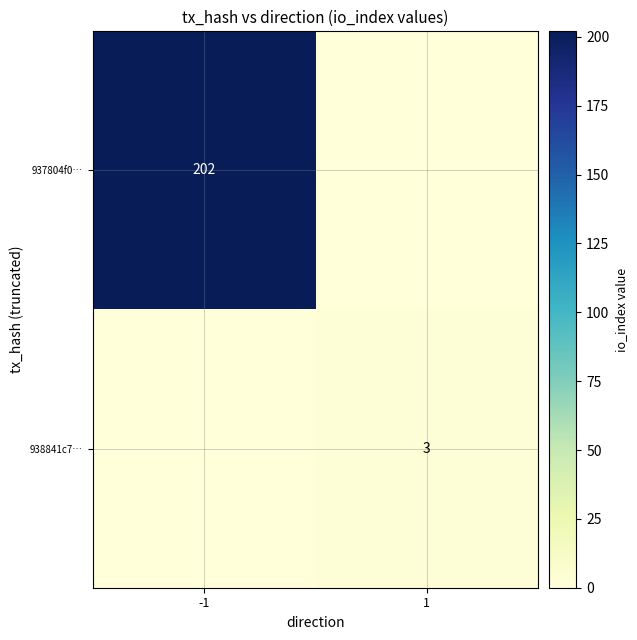

Which has a higher value, -1 or 1?

-1